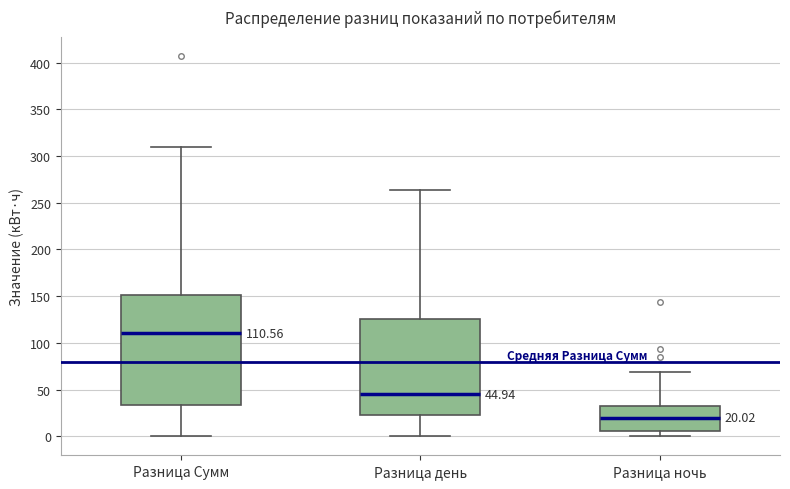

Which box has the lowest median line?

Разница ночь